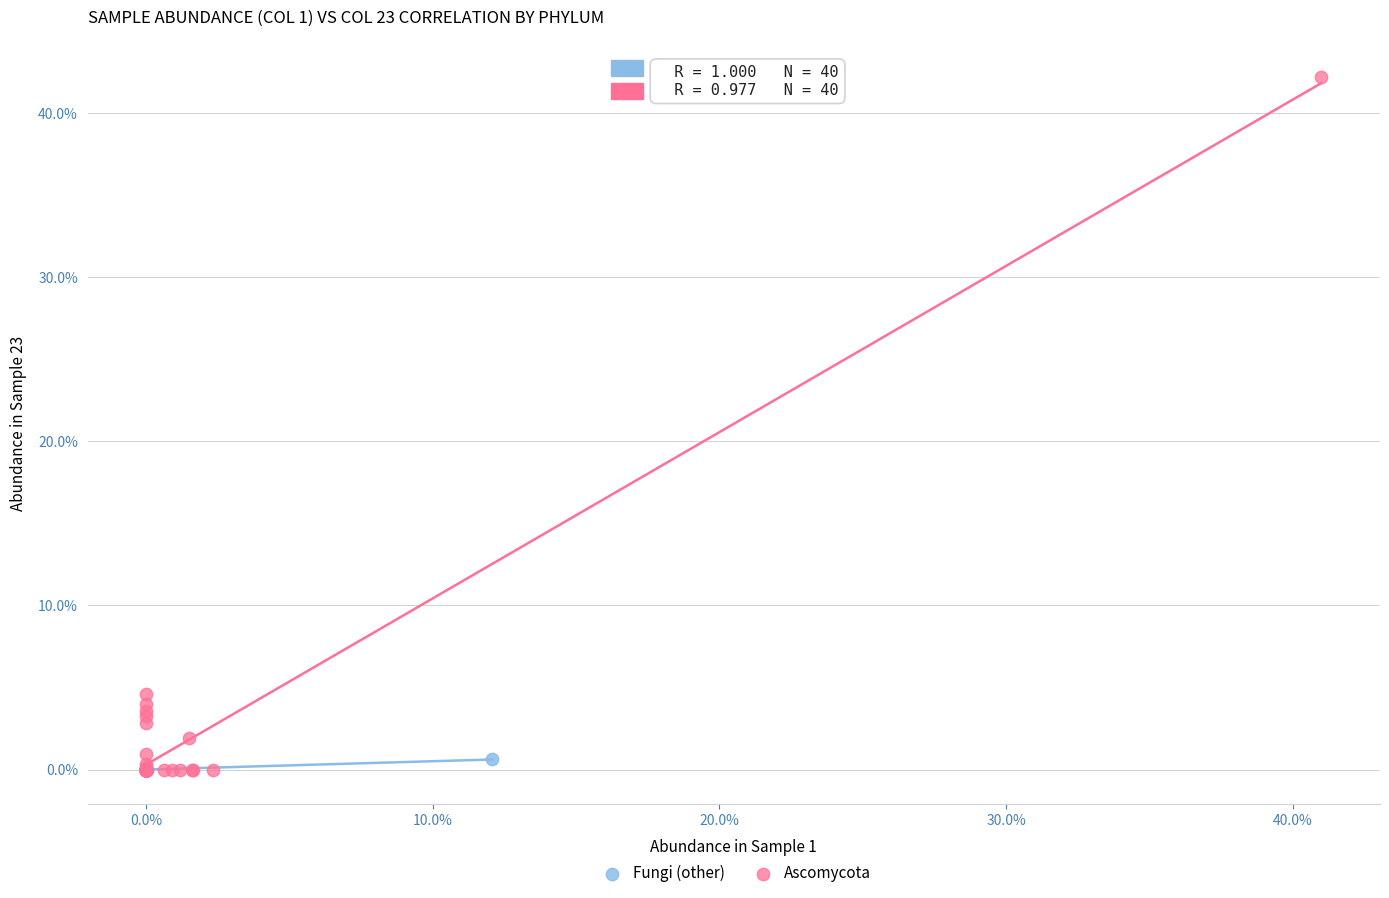

Which series has the widest spread of Y values?

Ascomycota